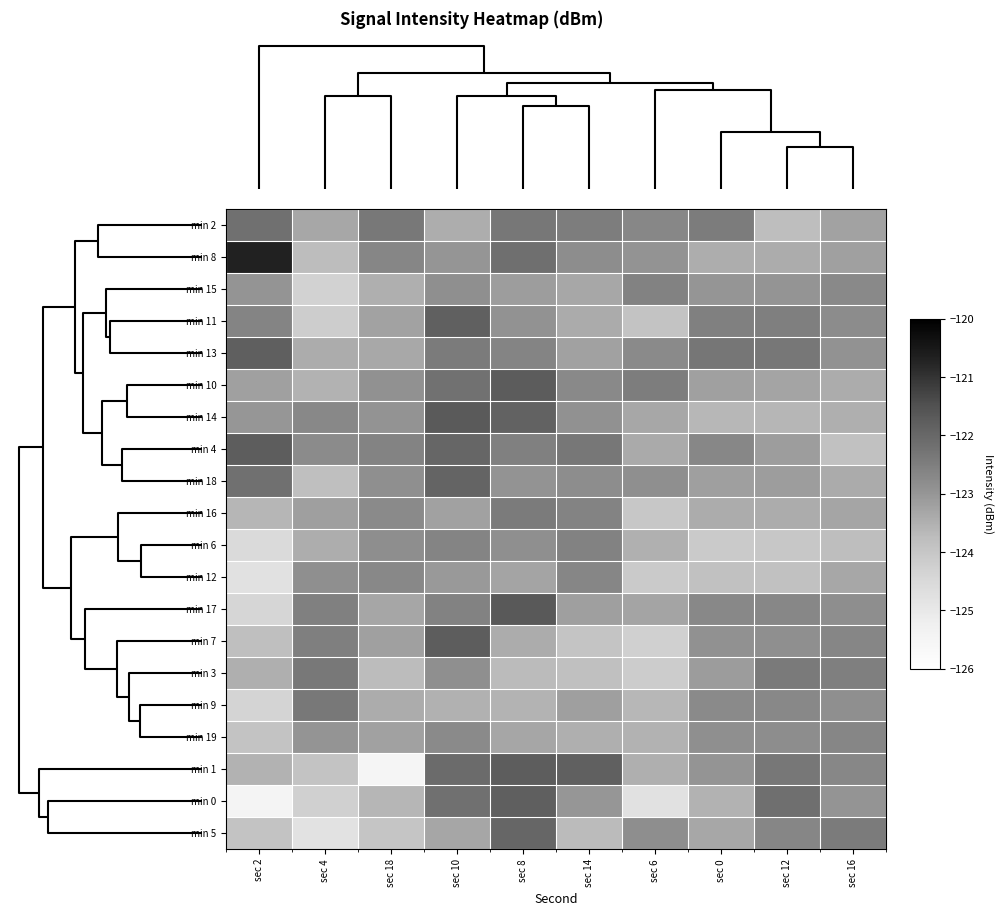

Reading left to right, extract all data points from this chart.

min 2: sec 2=-122.2	sec 4=-123.3	sec 18=-122.4	sec 10=-123.5	sec 8=-122.3	sec 14=-122.5	sec 6=-122.7	sec 0=-122.5	sec 12=-123.8	sec 16=-123.2
min 8: sec 2=-120.7	sec 4=-123.8	sec 18=-122.7	sec 10=-123.0	sec 8=-122.2	sec 14=-122.8	sec 6=-122.9	sec 0=-123.5	sec 12=-123.4	sec 16=-123.2
min 15: sec 2=-123.0	sec 4=-124.3	sec 18=-123.5	sec 10=-122.9	sec 8=-123.2	sec 14=-123.3	sec 6=-122.6	sec 0=-123.0	sec 12=-123.0	sec 16=-122.7
min 11: sec 2=-122.6	sec 4=-124.2	sec 18=-123.2	sec 10=-121.8	sec 8=-122.9	sec 14=-123.4	sec 6=-123.9	sec 0=-122.5	sec 12=-122.5	sec 16=-122.8
min 13: sec 2=-121.8	sec 4=-123.4	sec 18=-123.4	sec 10=-122.4	sec 8=-122.6	sec 14=-123.2	sec 6=-122.8	sec 0=-122.3	sec 12=-122.3	sec 16=-122.9
min 10: sec 2=-123.2	sec 4=-123.6	sec 18=-122.9	sec 10=-122.2	sec 8=-121.7	sec 14=-122.7	sec 6=-122.5	sec 0=-123.2	sec 12=-123.3	sec 16=-123.4
min 14: sec 2=-123.0	sec 4=-122.7	sec 18=-122.9	sec 10=-121.7	sec 8=-121.9	sec 14=-122.9	sec 6=-123.3	sec 0=-123.7	sec 12=-123.6	sec 16=-123.5
min 4: sec 2=-121.8	sec 4=-122.8	sec 18=-122.6	sec 10=-122.0	sec 8=-122.5	sec 14=-122.4	sec 6=-123.4	sec 0=-122.7	sec 12=-123.2	sec 16=-123.9
min 18: sec 2=-122.2	sec 4=-123.8	sec 18=-122.9	sec 10=-121.9	sec 8=-122.9	sec 14=-122.8	sec 6=-122.9	sec 0=-123.2	sec 12=-123.2	sec 16=-123.4
min 16: sec 2=-123.6	sec 4=-123.2	sec 18=-122.8	sec 10=-123.2	sec 8=-122.4	sec 14=-122.6	sec 6=-124.0	sec 0=-123.4	sec 12=-123.4	sec 16=-123.3
min 6: sec 2=-124.5	sec 4=-123.5	sec 18=-122.8	sec 10=-122.6	sec 8=-122.9	sec 14=-122.6	sec 6=-123.5	sec 0=-124.1	sec 12=-124.0	sec 16=-123.8
min 12: sec 2=-124.8	sec 4=-122.9	sec 18=-122.7	sec 10=-123.1	sec 8=-123.3	sec 14=-122.7	sec 6=-124.1	sec 0=-123.9	sec 12=-123.9	sec 16=-123.3
min 17: sec 2=-124.4	sec 4=-122.5	sec 18=-123.3	sec 10=-122.6	sec 8=-121.7	sec 14=-123.2	sec 6=-123.3	sec 0=-122.7	sec 12=-122.7	sec 16=-122.8
min 7: sec 2=-123.8	sec 4=-122.5	sec 18=-123.2	sec 10=-121.8	sec 8=-123.4	sec 14=-124.0	sec 6=-124.3	sec 0=-122.9	sec 12=-122.9	sec 16=-122.7
min 3: sec 2=-123.5	sec 4=-122.4	sec 18=-123.7	sec 10=-122.9	sec 8=-123.7	sec 14=-123.8	sec 6=-124.2	sec 0=-123.1	sec 12=-122.4	sec 16=-122.5
min 9: sec 2=-124.4	sec 4=-122.4	sec 18=-123.4	sec 10=-123.5	sec 8=-123.6	sec 14=-123.2	sec 6=-123.7	sec 0=-122.8	sec 12=-122.7	sec 16=-122.9
min 19: sec 2=-123.9	sec 4=-123.0	sec 18=-123.2	sec 10=-122.8	sec 8=-123.3	sec 14=-123.5	sec 6=-123.5	sec 0=-122.9	sec 12=-122.8	sec 16=-122.7
min 1: sec 2=-123.6	sec 4=-123.9	sec 18=-125.5	sec 10=-122.1	sec 8=-121.8	sec 14=-121.8	sec 6=-123.5	sec 0=-123.0	sec 12=-122.3	sec 16=-122.7
min 0: sec 2=-125.5	sec 4=-124.3	sec 18=-123.6	sec 10=-122.2	sec 8=-121.8	sec 14=-123.0	sec 6=-124.8	sec 0=-123.5	sec 12=-122.2	sec 16=-123.0
min 5: sec 2=-123.9	sec 4=-124.8	sec 18=-124.0	sec 10=-123.3	sec 8=-122.0	sec 14=-123.7	sec 6=-122.8	sec 0=-123.3	sec 12=-122.7	sec 16=-122.4